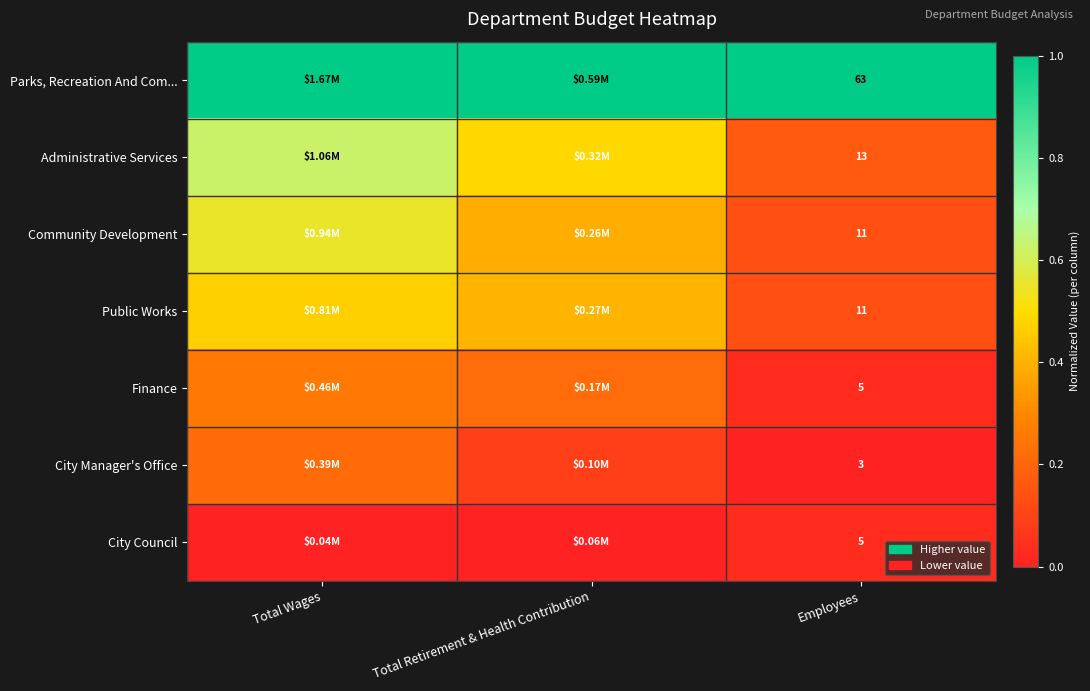

Is the value of Parks, Recreation And Com... at Employees greater than the value of City Council at Employees?

Yes